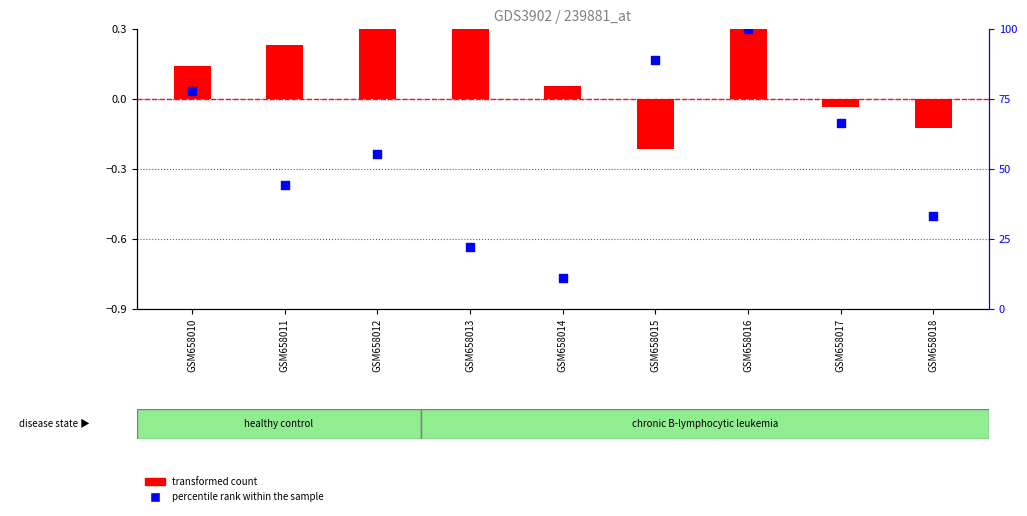

At which category is the sum across all series the highest?

GSM658016